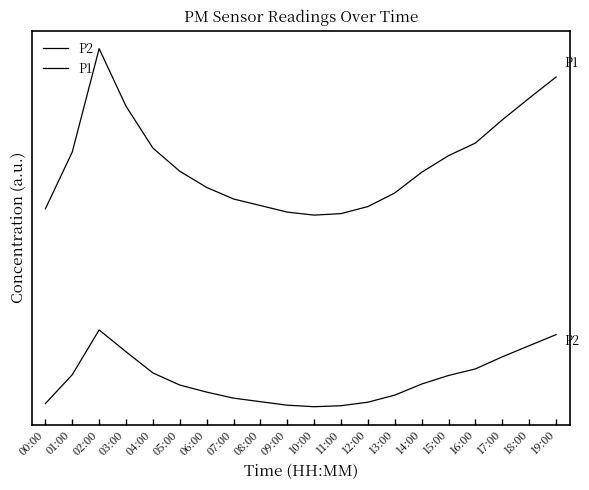

Is the value of P2 at 06:00 greater than the value of P1 at 10:00?

No